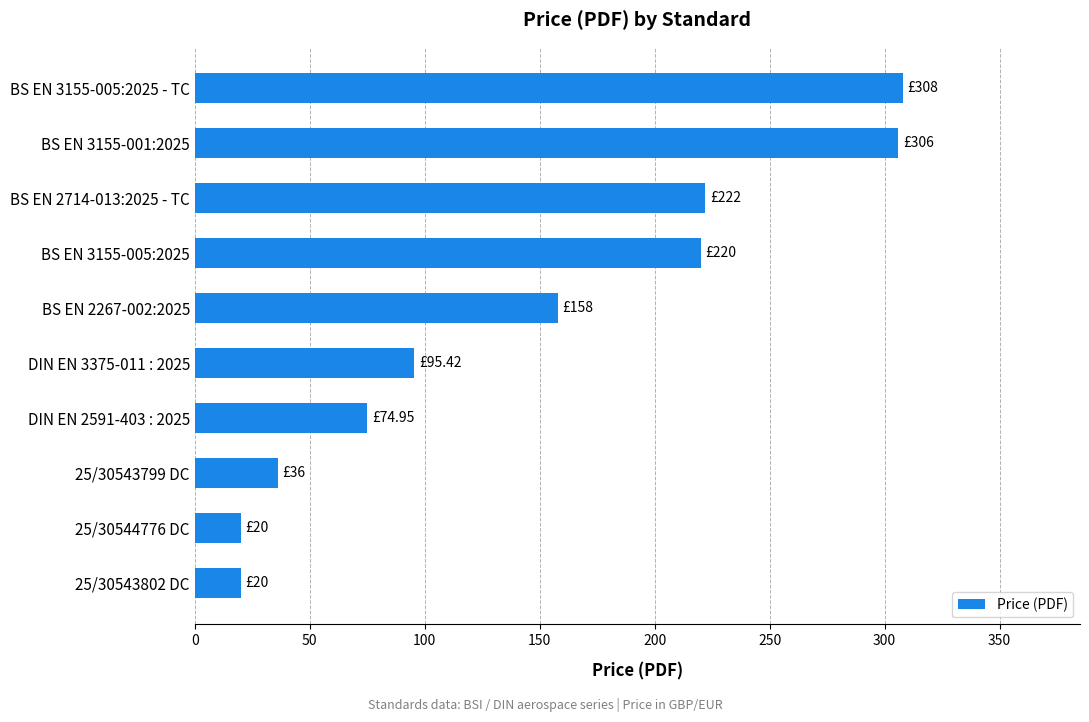

What is the difference between the maximum and minimum values?

288.0